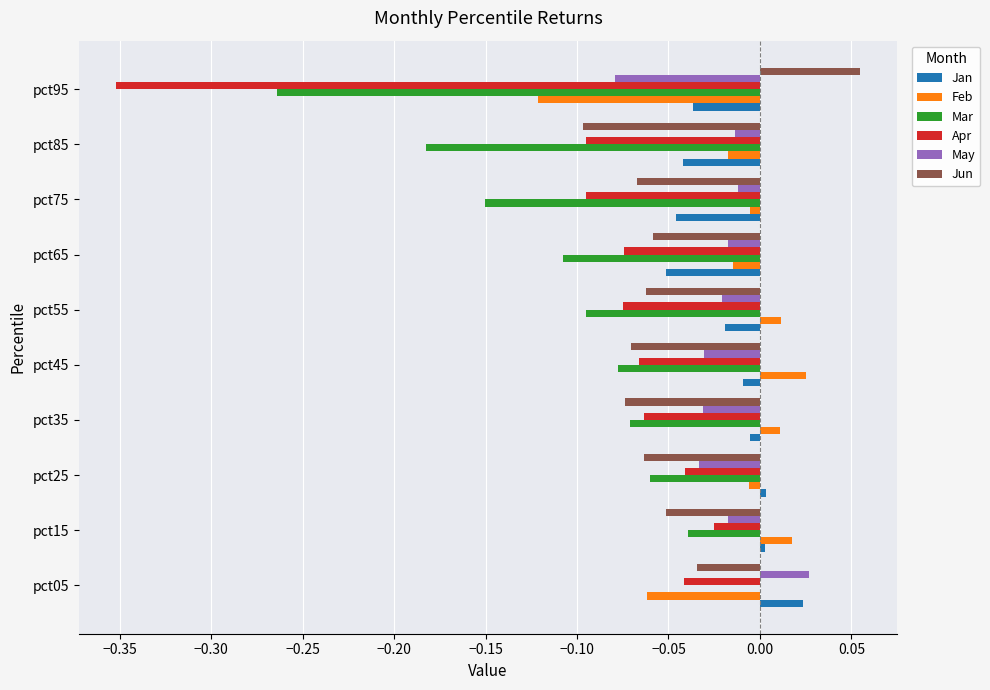

Is the value of Apr at pct25 greater than the value of Mar at pct35?

Yes